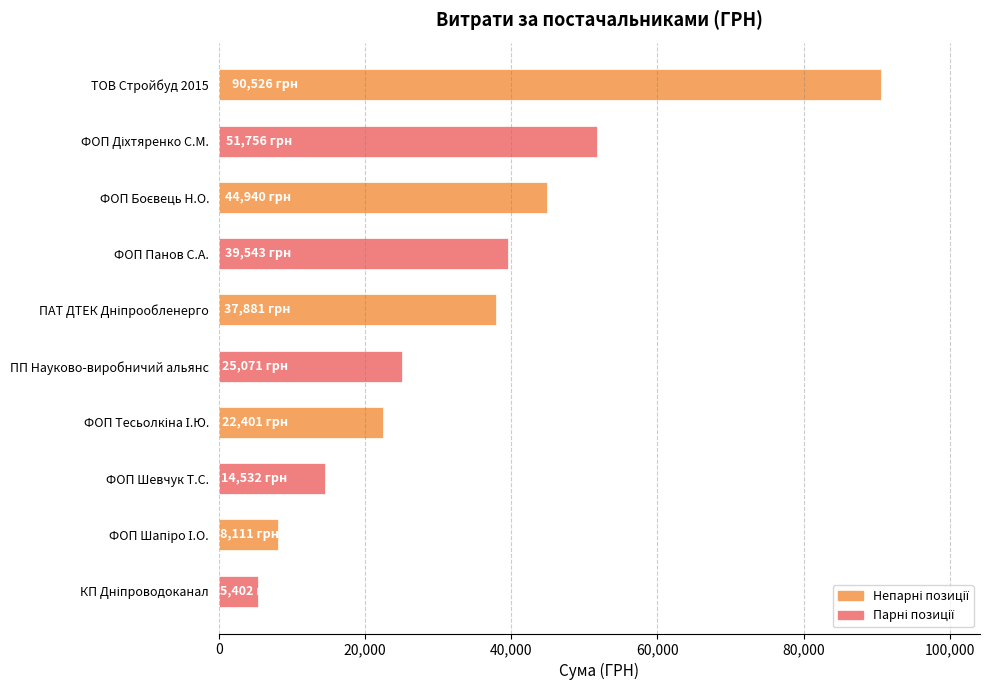

Read the value at ПП Науково-виробничий альянс.

25071.0